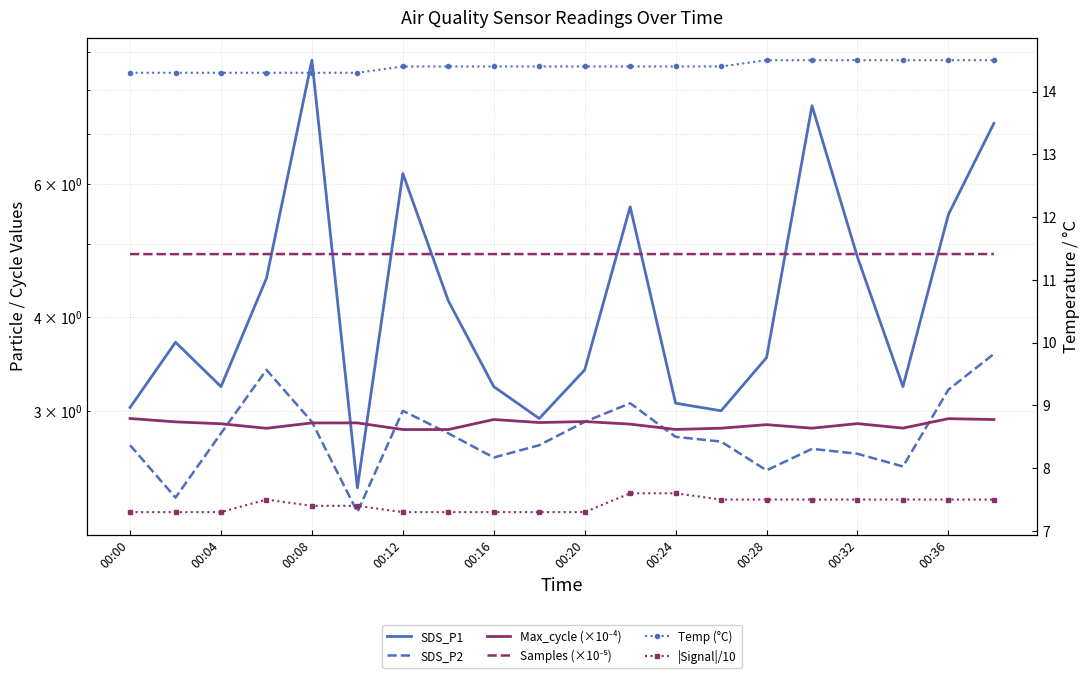

What is the sum of all SDS_P2 values?

56.0